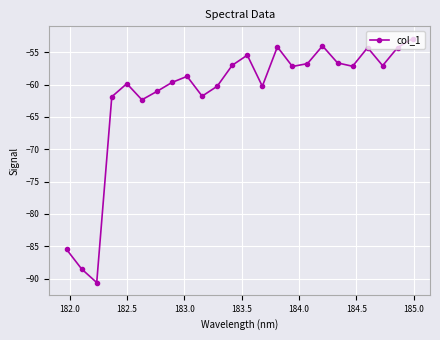

What is the greatest value displayed?

-52.9